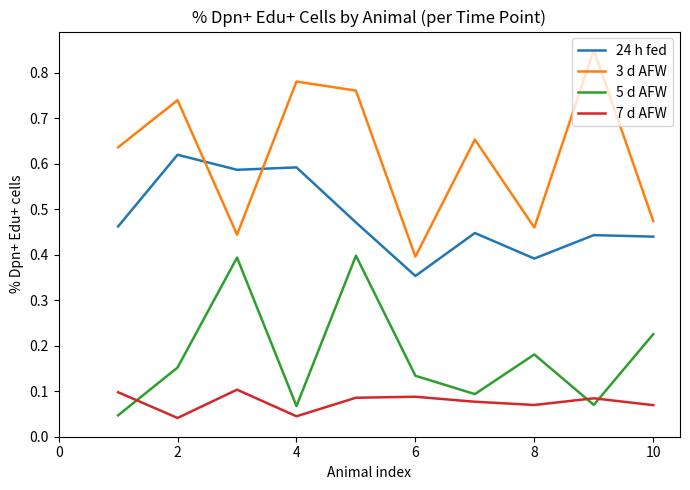

Which series has the largest total across all categories?

3 d AFW